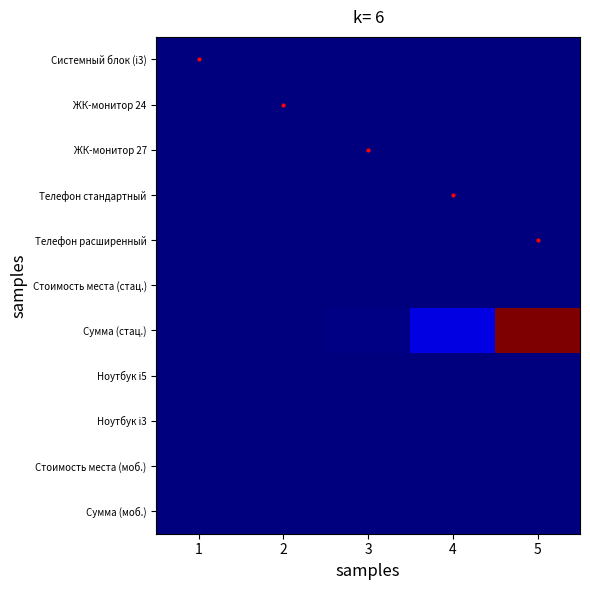

Which series has the largest total across all categories?

Сумма (стац.)